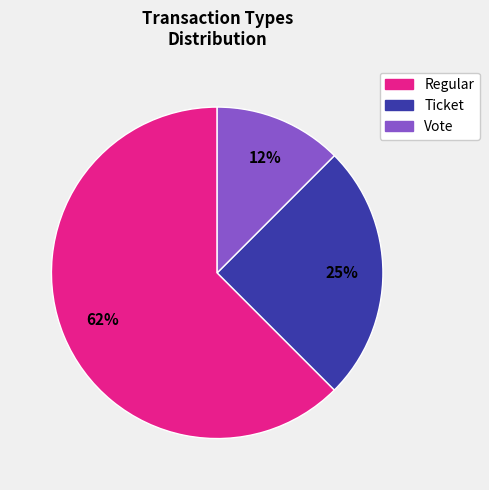

Which has a higher value, Ticket or Regular?

Regular